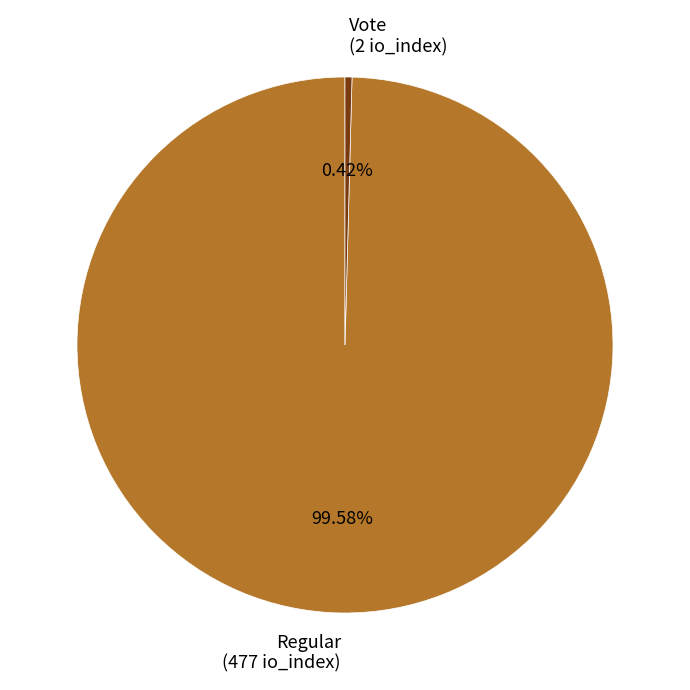

Which category has the smallest portion of the pie?

Vote